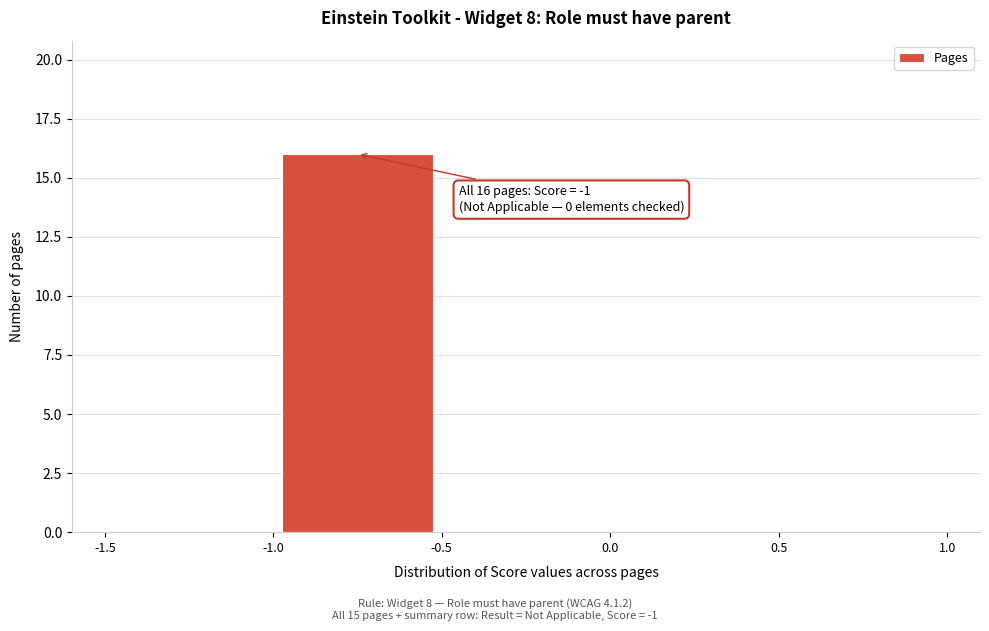

Over which range of the x-axis is the bar tallest?

-1.0 to -0.5